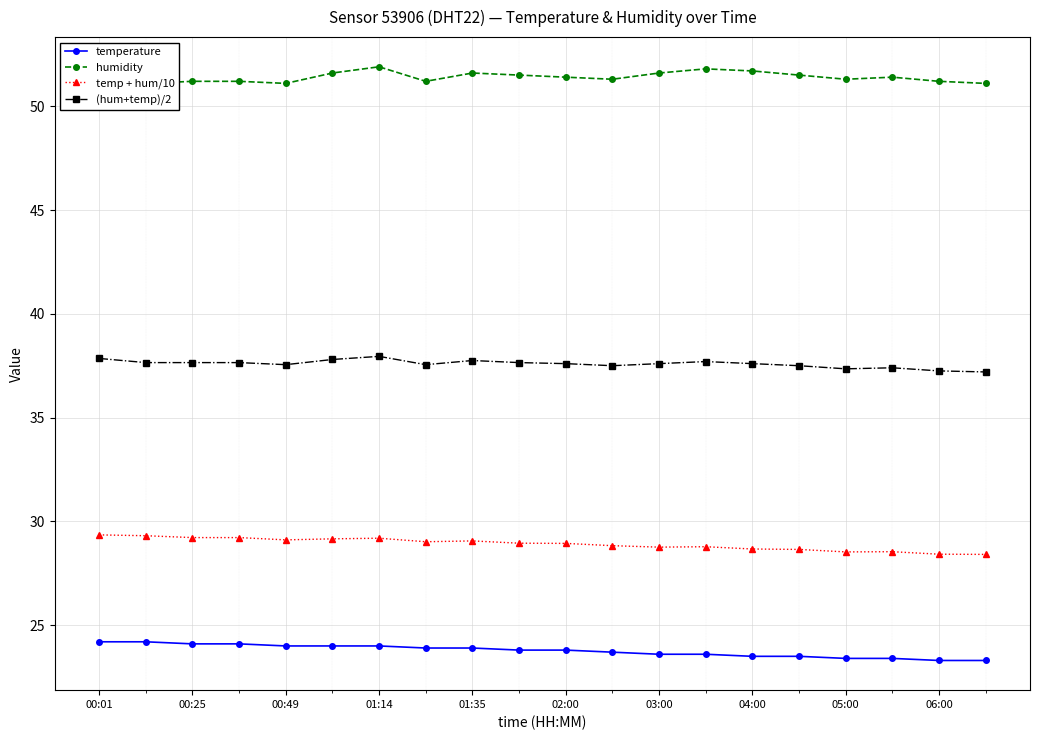

List the series in order of their overall mean, lowest first.

temperature, temp + hum/10, (hum+temp)/2, humidity